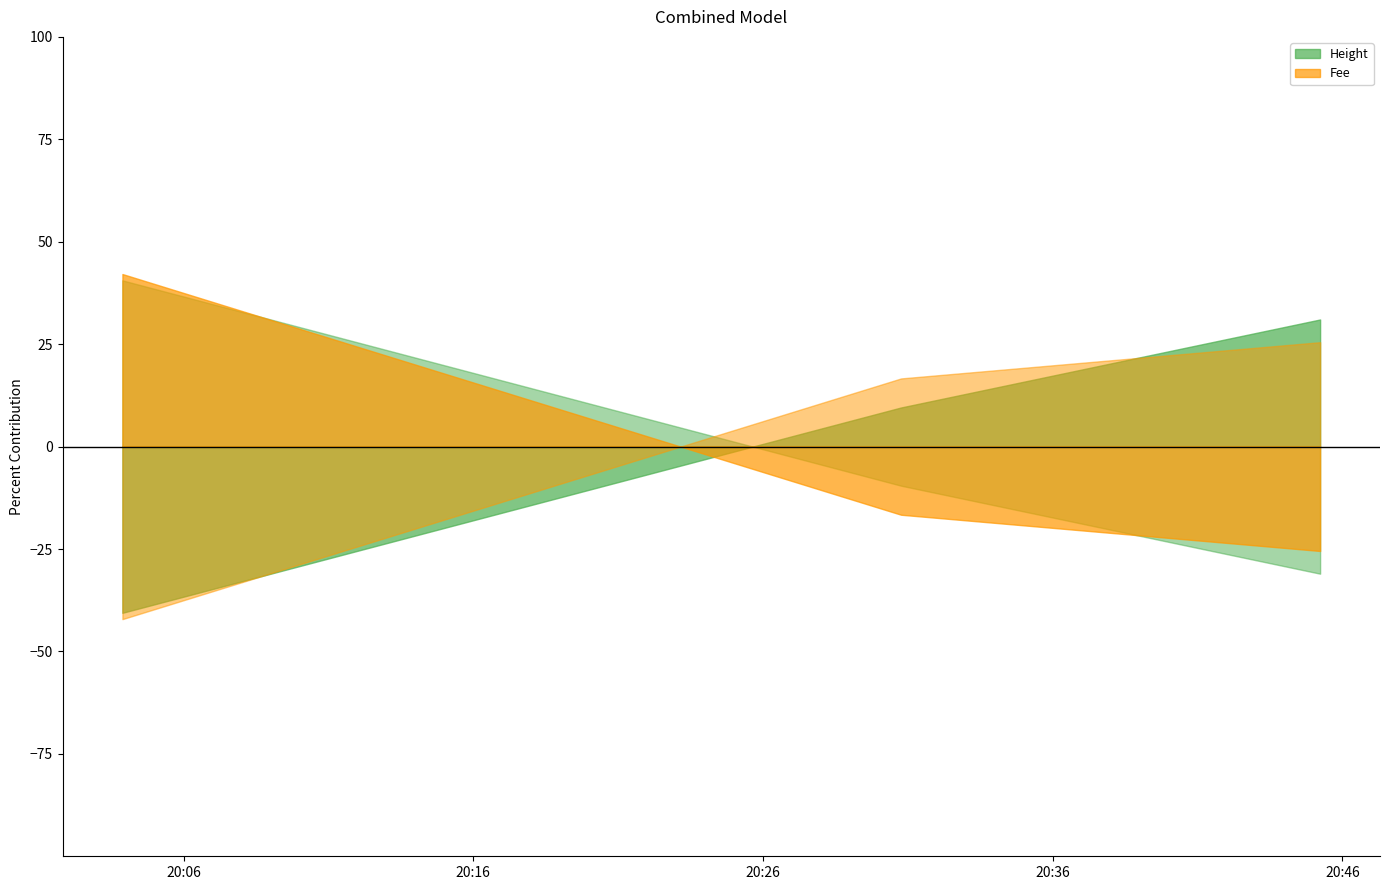

List the series in order of their overall mean, highest first.

Height, Fee